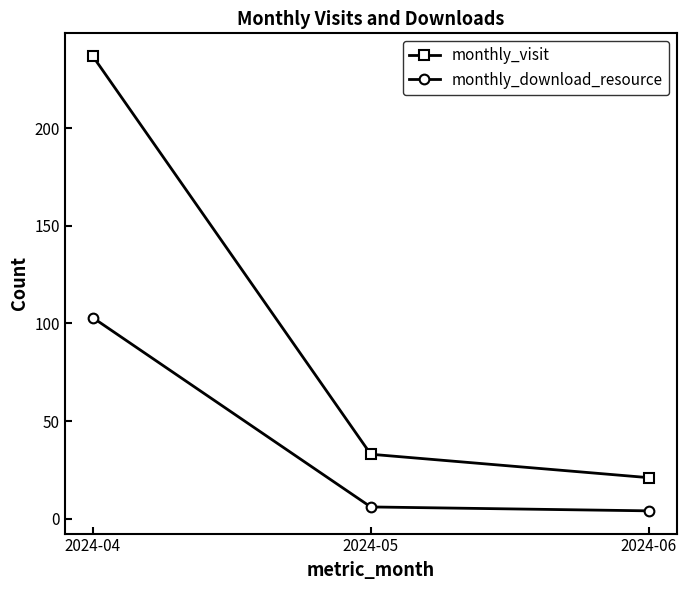

What is the difference between the maximum and minimum values in the monthly_visit series?

216